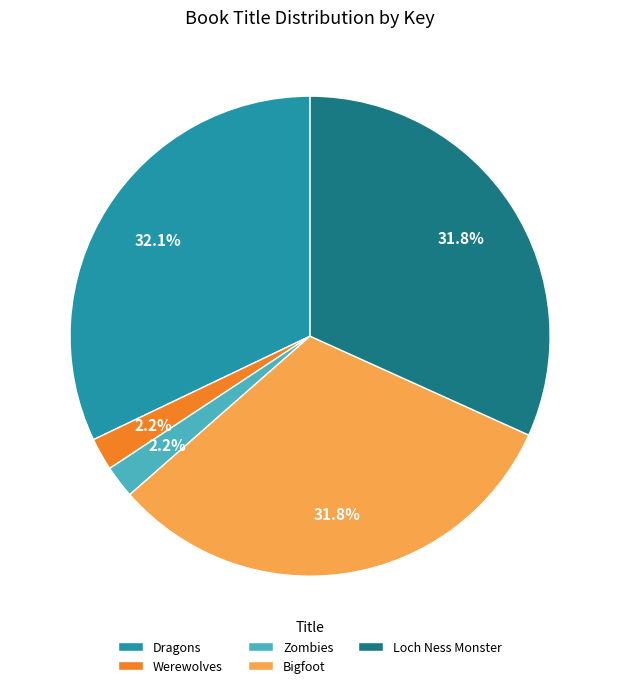

To the nearest percent, what is the difference between the largest and smallest slice percentages?

30%